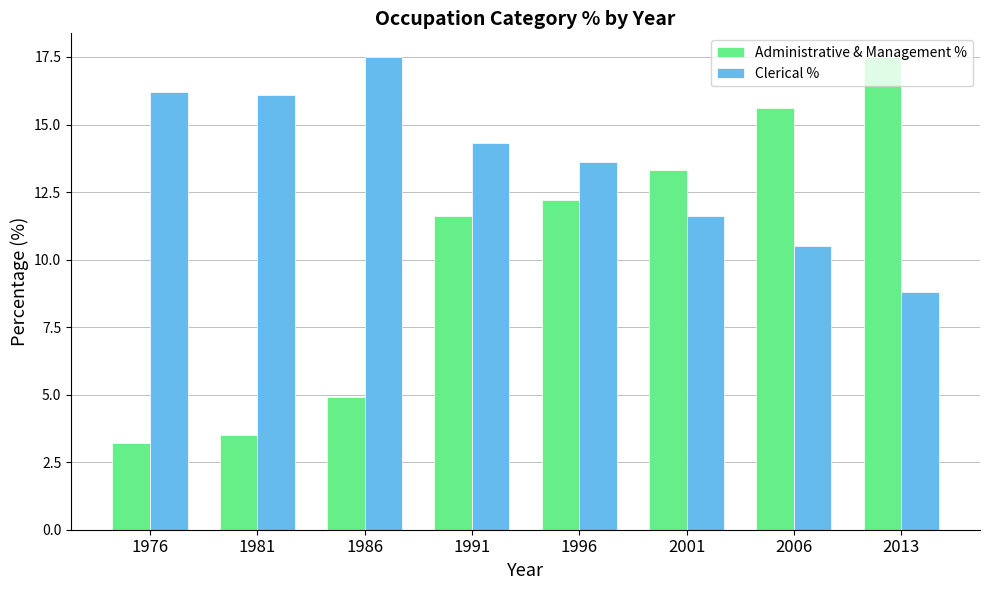

The Clerical % series shows 14.3 at 1991. True or false?

True